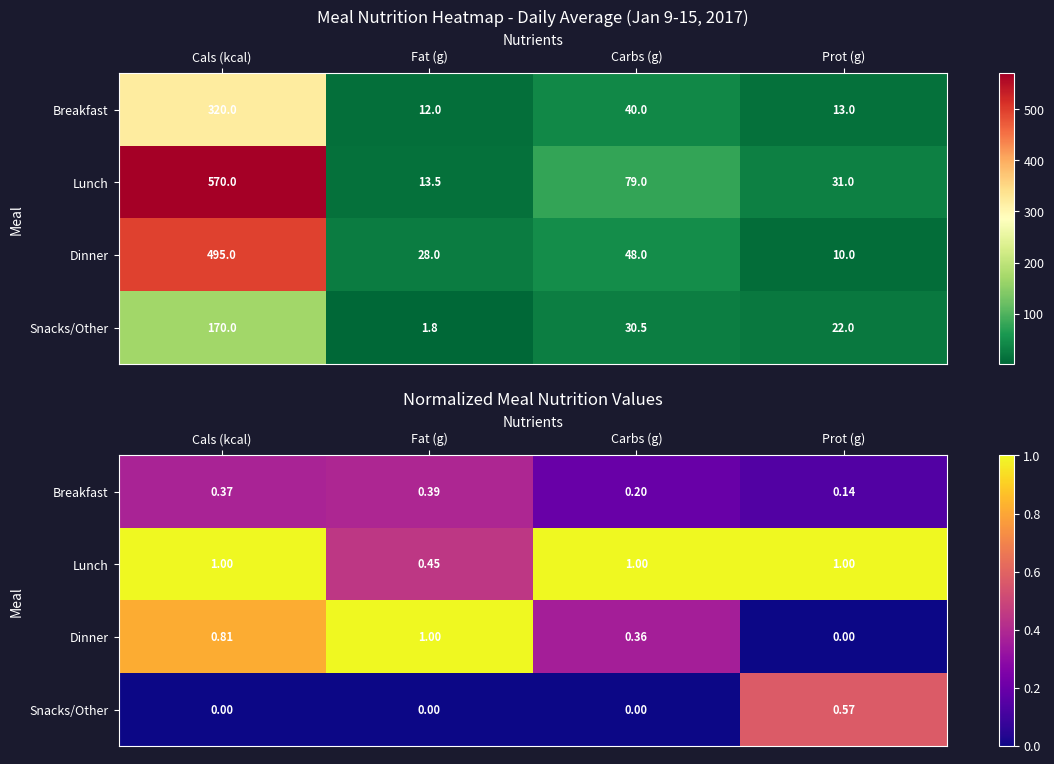

Is it true that Breakfast equals 0.3 at Carbs (g)?

False